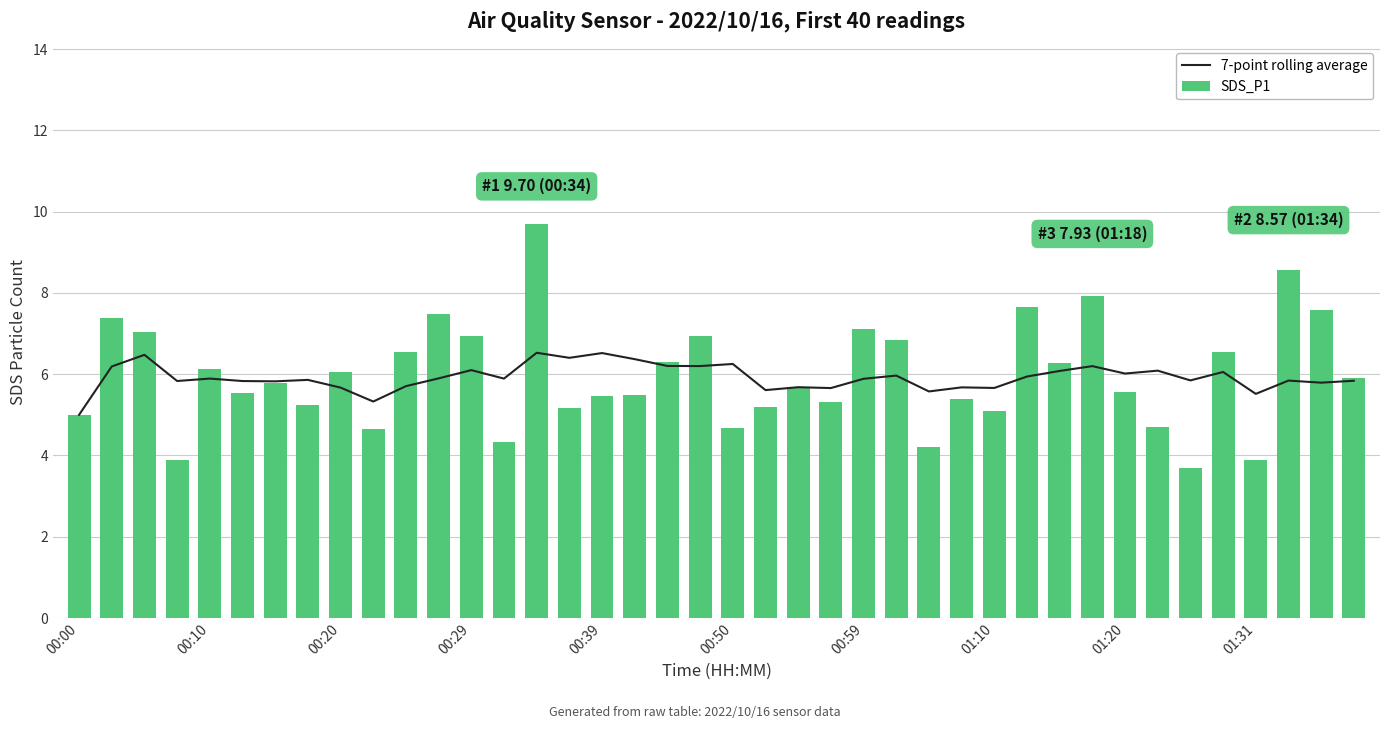

At 30, list the series in order from smallest to largest.

7-point rolling average, SDS_P1